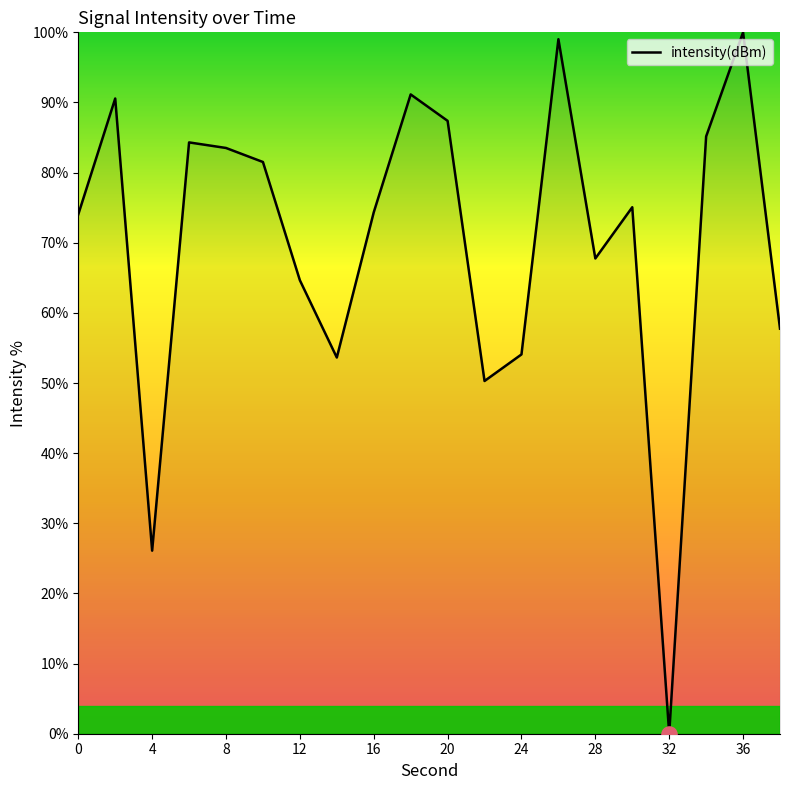

What is the maximum value shown in the chart?

100.0